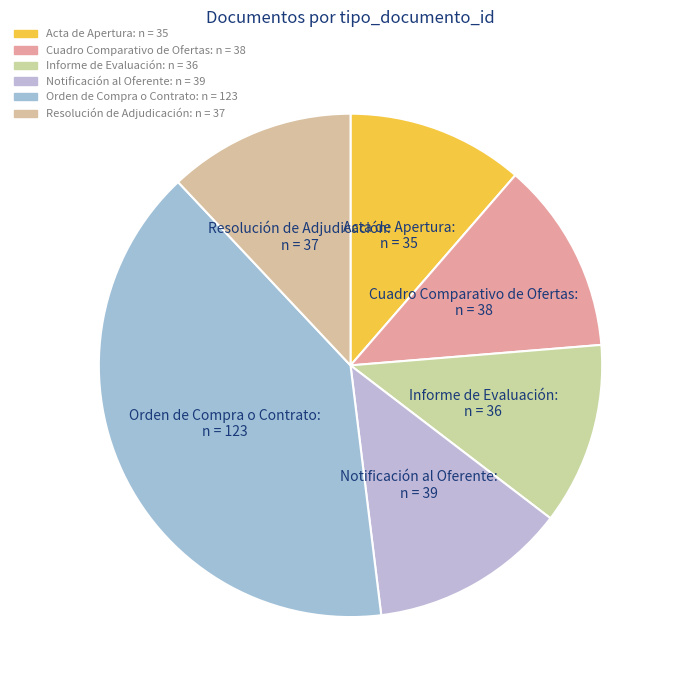

Combined, do Resolución de Adjudicación and Notificación al Oferente account for over 50%?

No